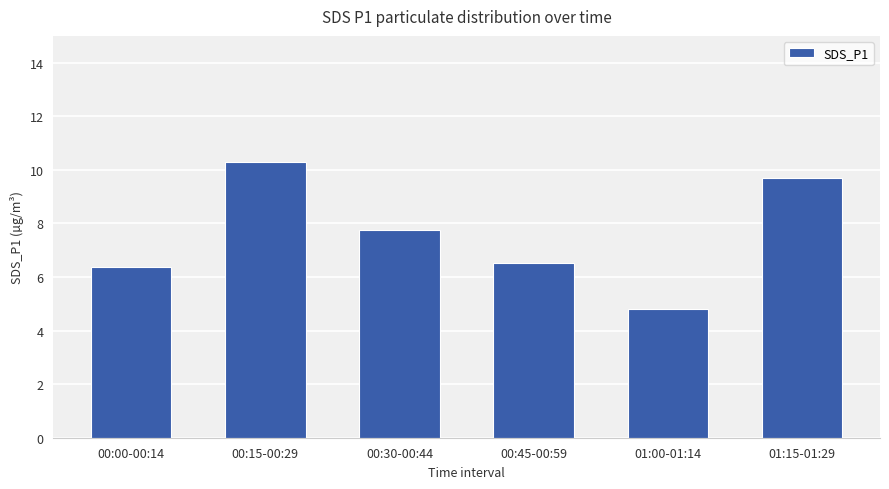

Reading left to right, what are all the values shown in this chart?

6.4	10.3	7.8	6.5	4.8	9.7